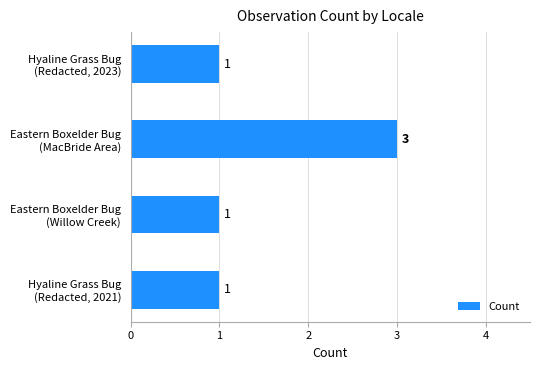

Reading bottom to top, transcribe all the data shown in this chart.

1	1	3	1